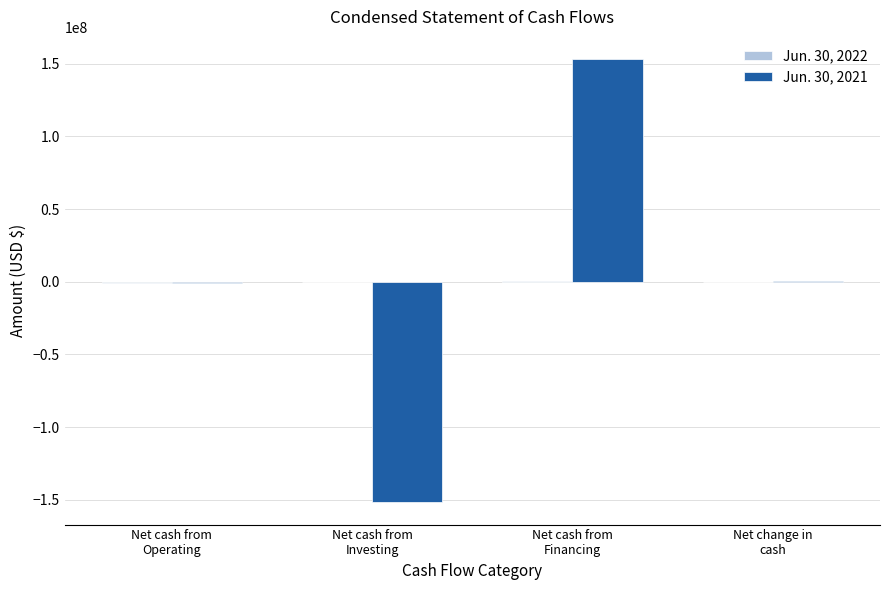

Which series has the largest range (max minus min)?

Jun. 30, 2021